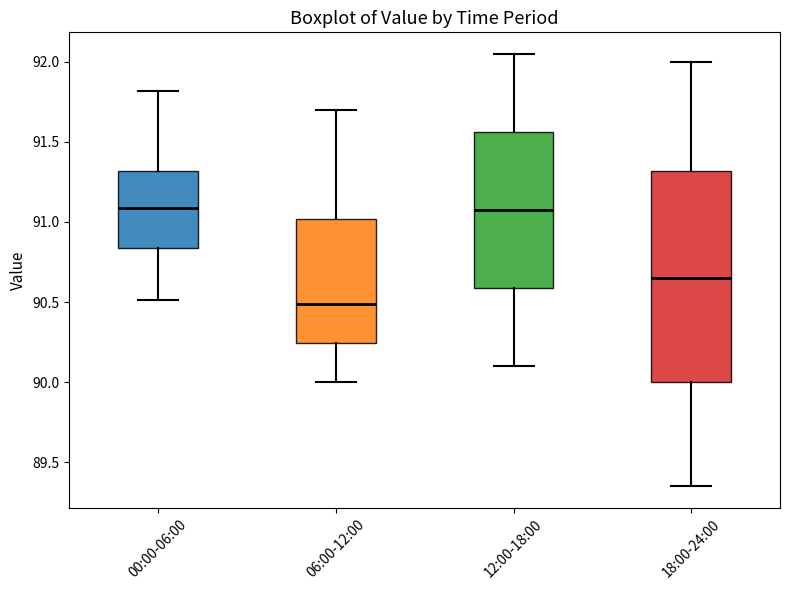

Where is the lower edge of the box for 00:00-06:00 on the y-axis? The values are not printed on the chart, so give them approximately, as read against the axis.

90.85